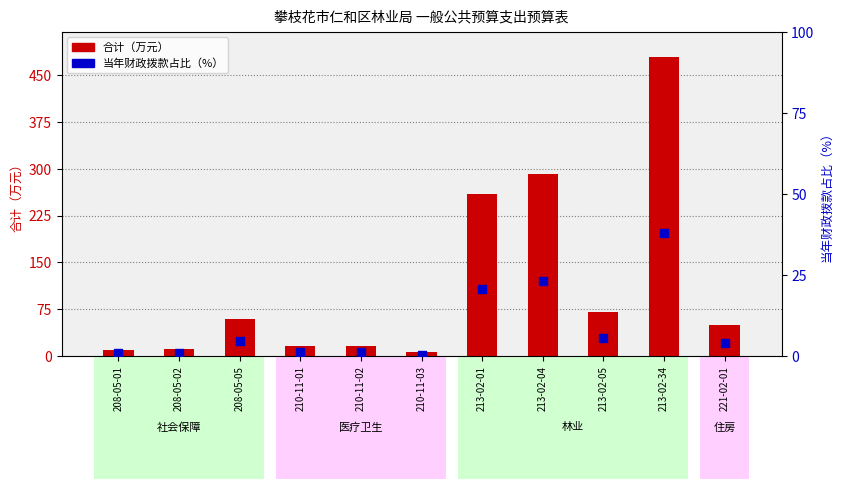

Is the value of 合计(万元) at 210-11-03 greater than the value of 当年拨款占比(%) at 213-02-01?

No